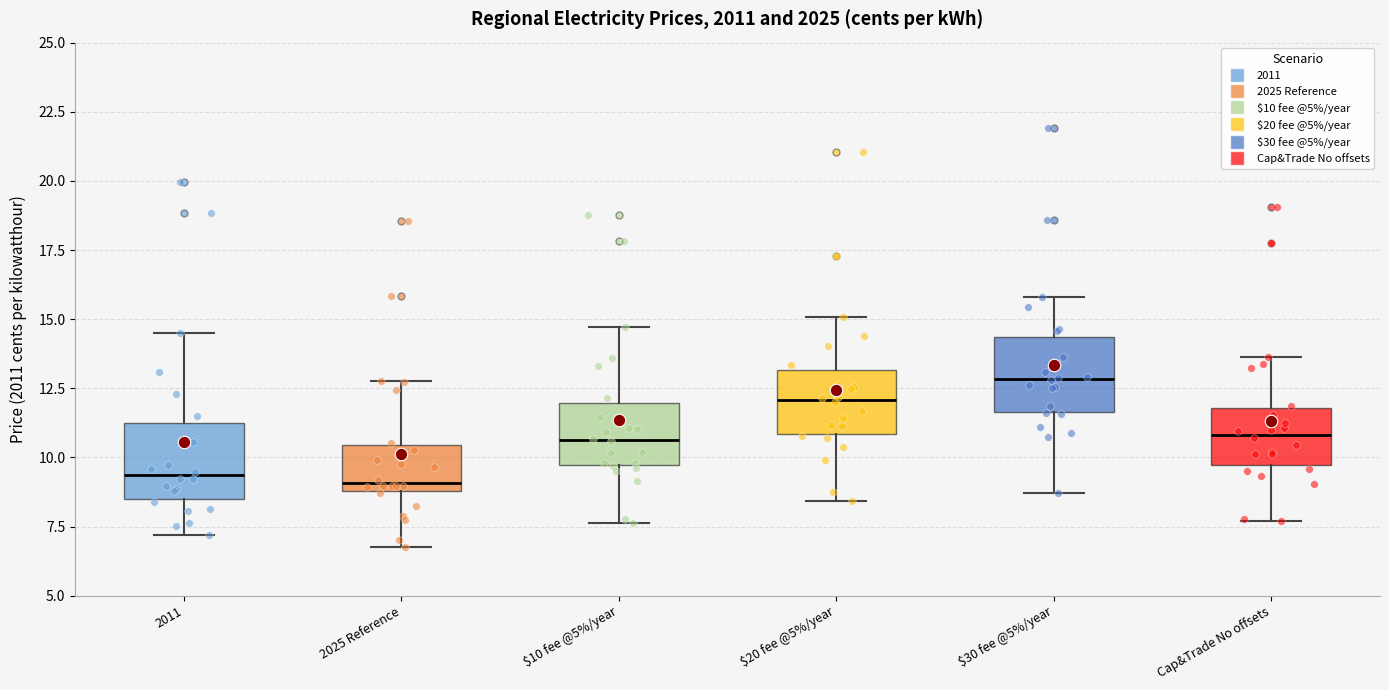

Where is the lower edge of the box for $10 fee @5%/year on the y-axis? The values are not printed on the chart, so give them approximately, as read against the axis.

9.5